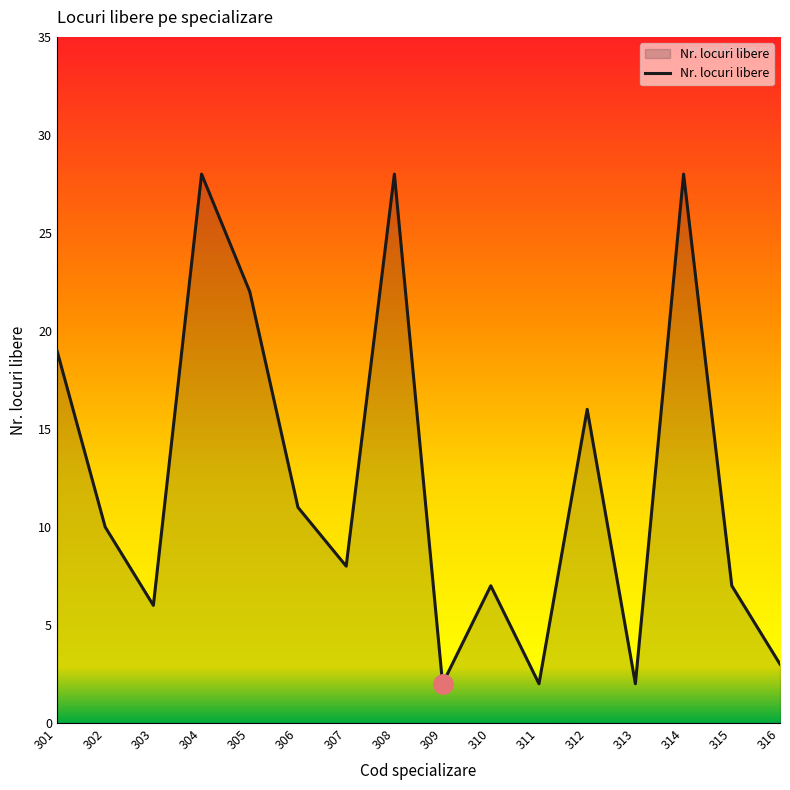

What is the sum of the values at 310 and 307?

15